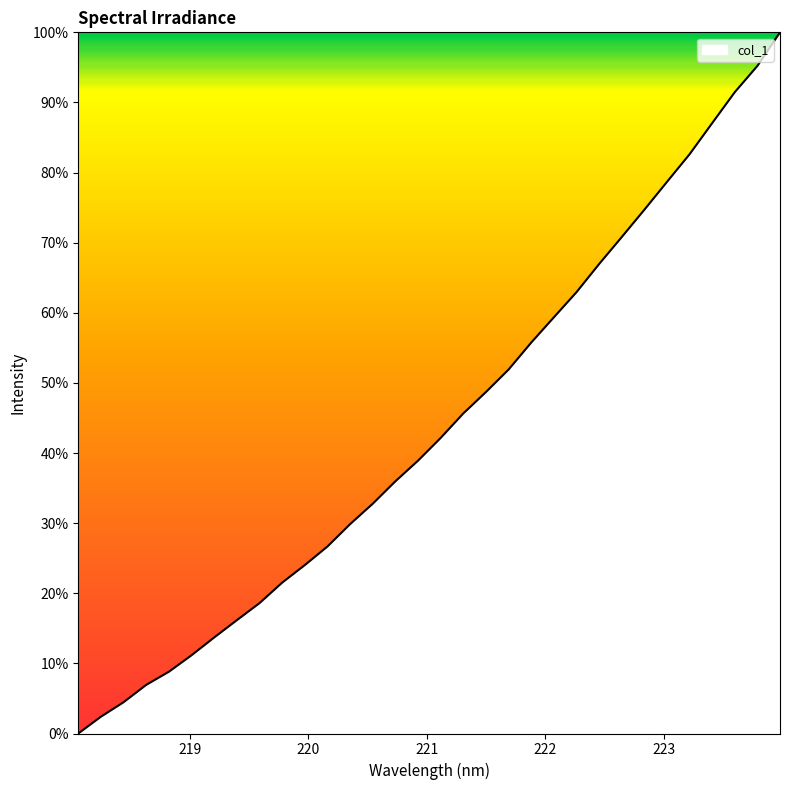

What is the difference between the maximum and minimum values?

100.0